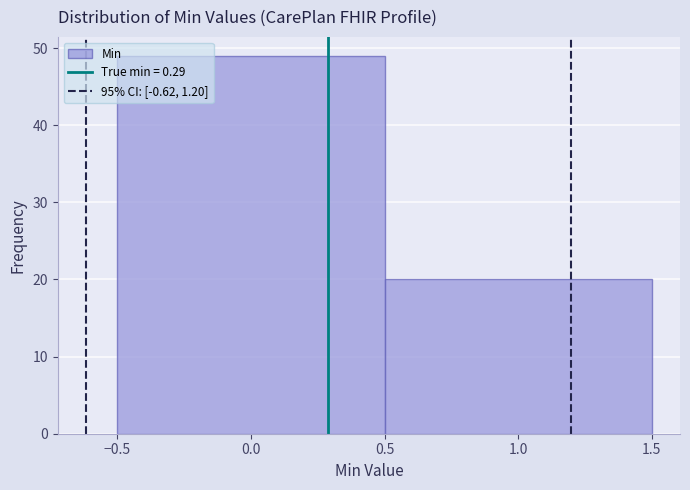

Reading left to right, list every bar in this chart as the range it spans on the x-axis followed by its height. The values are not printed on the chart, so give them approximately, as read against the axis.

-0.5 to 0.5: 49
0.5 to 1.5: 20